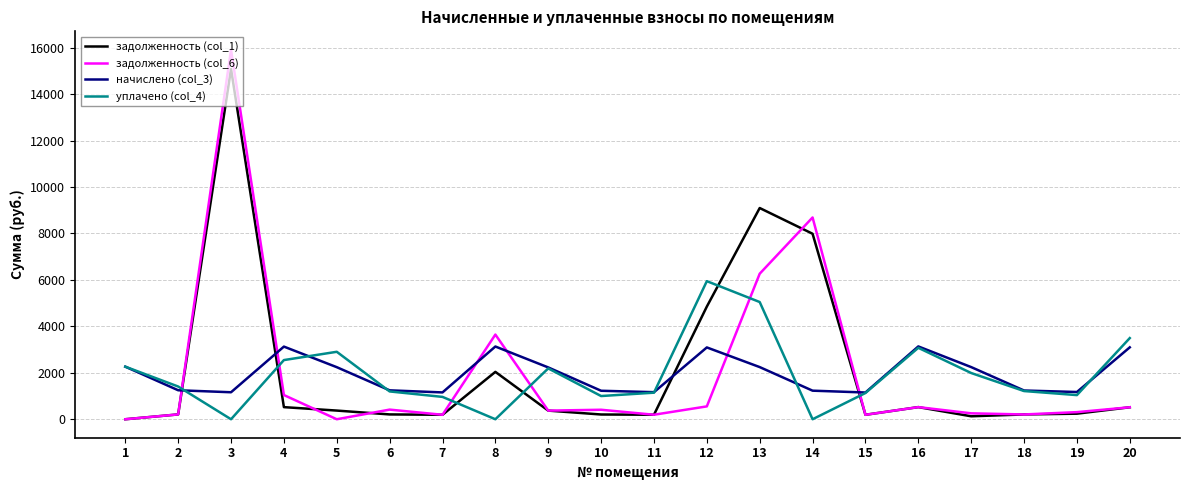

Is the value of уплачено (col_4) at 19 greater than the value of начислено (col_3) at 18?

No